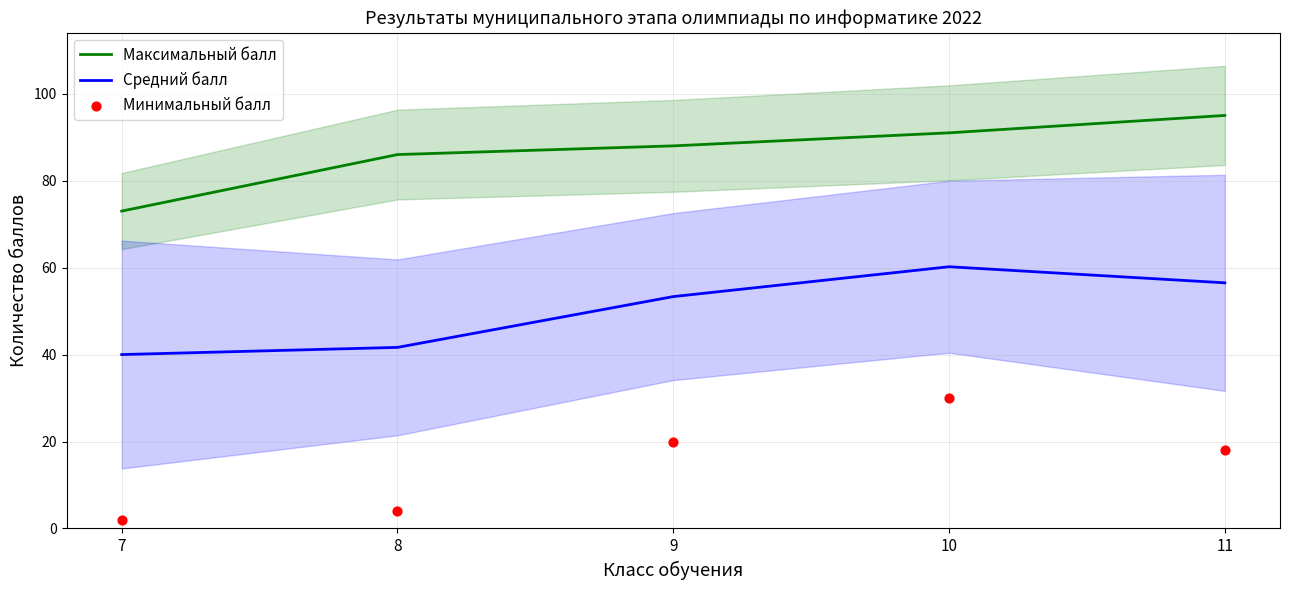

At which category is the sum across all series the highest?

10